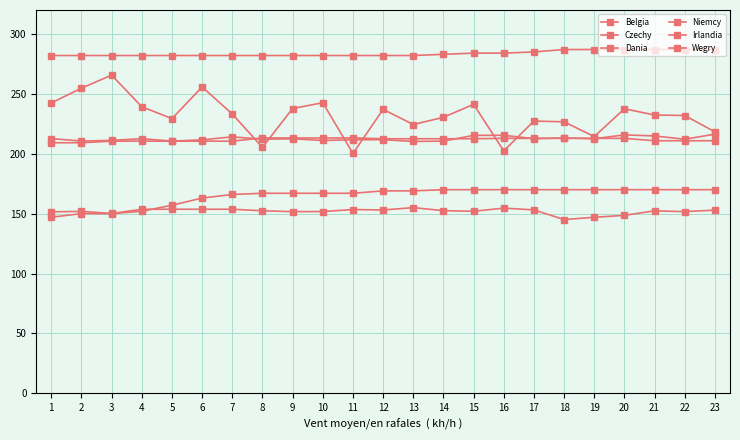

At which category is the sum across all series the highest?

6